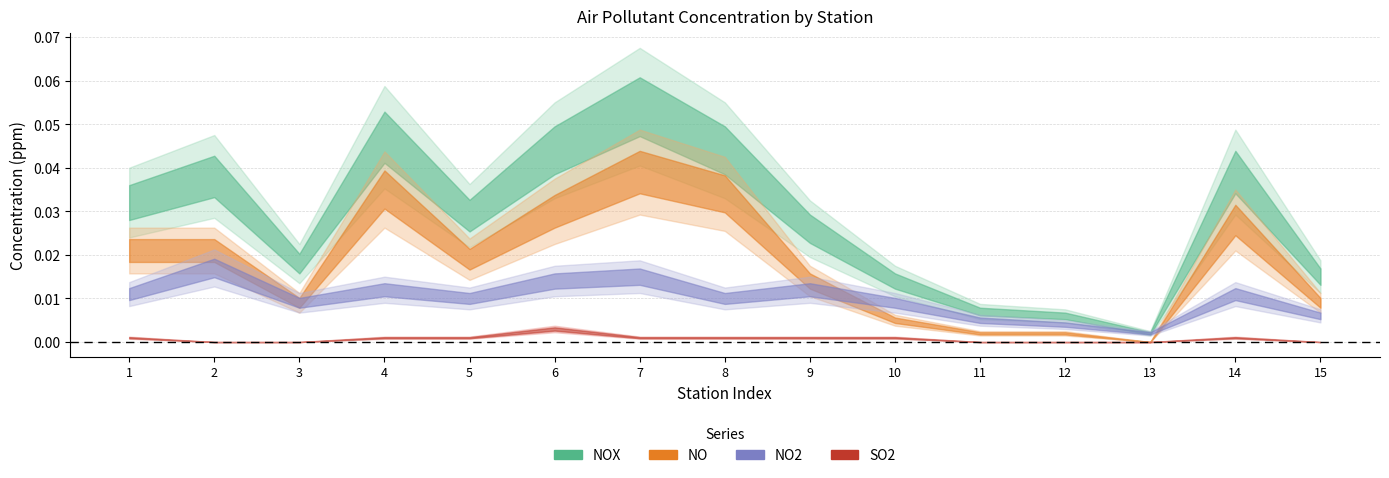

Is this an area chart (filled region under the line)?

No